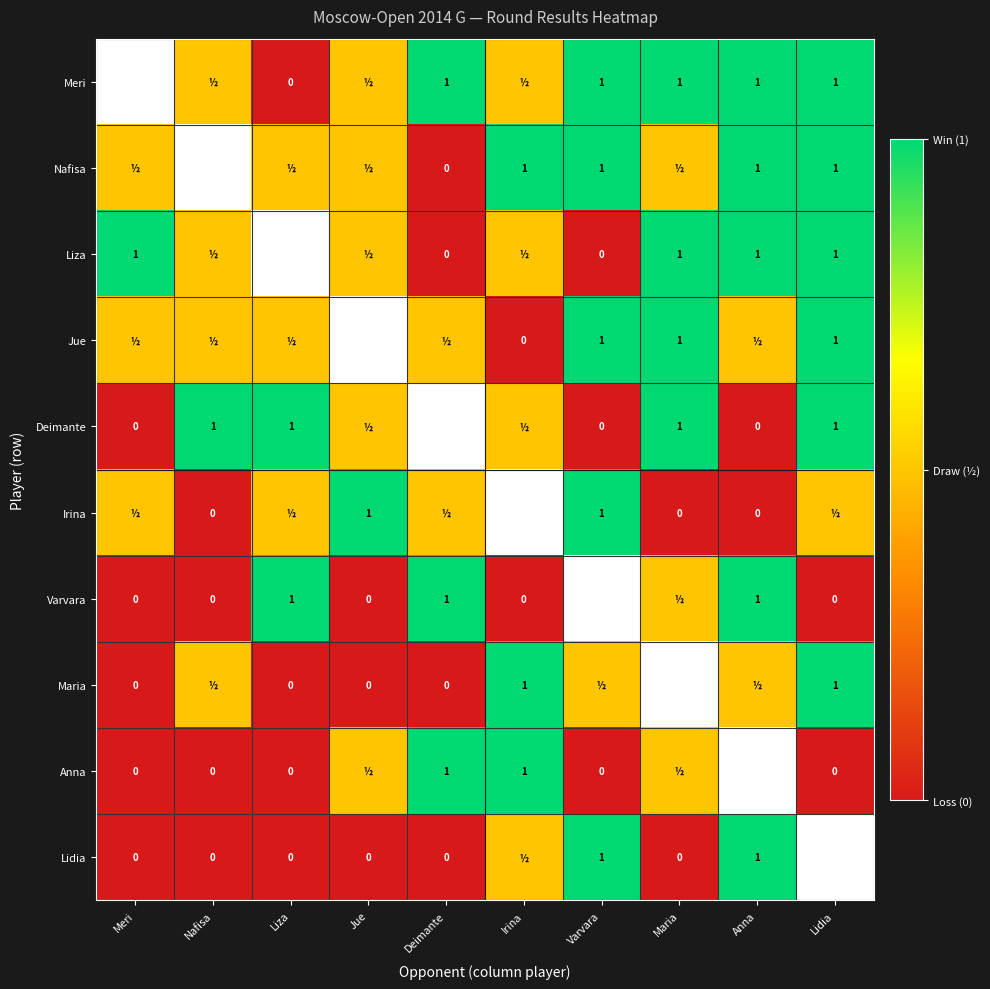

Reading left to right, what are all the values shown in this chart?

Arabidze Meri: -1.0	0.5	0.0	0.5	1.0	0.5	1.0	1.0	1.0	1.0
Muminova Nafisa: 0.5	-1.0	0.5	0.5	0.0	1.0	1.0	0.5	1.0	1.0
Soloviova Liza: 1.0	0.5	-1.0	0.5	0.0	0.5	0.0	1.0	1.0	1.0
Wang Jue: 0.5	0.5	0.5	-1.0	0.5	0.0	1.0	1.0	0.5	1.0
Daulyte Deimante: 0.0	1.0	1.0	0.5	-1.0	0.5	0.0	1.0	0.0	1.0
Vasilevich Irina: 0.5	0.0	0.5	1.0	0.5	-1.0	1.0	0.0	0.0	0.5
Saulina Varvara: 0.0	0.0	1.0	0.0	1.0	0.0	-1.0	0.5	1.0	0.0
Severina Maria: 0.0	0.5	0.0	0.0	0.0	1.0	0.5	-1.0	0.5	1.0
Gvanceladze Anna: 0.0	0.0	0.0	0.5	1.0	1.0	0.0	0.5	-1.0	0.0
Tomnikova Lidia: 0.0	0.0	0.0	0.0	0.0	0.5	1.0	0.0	1.0	-1.0